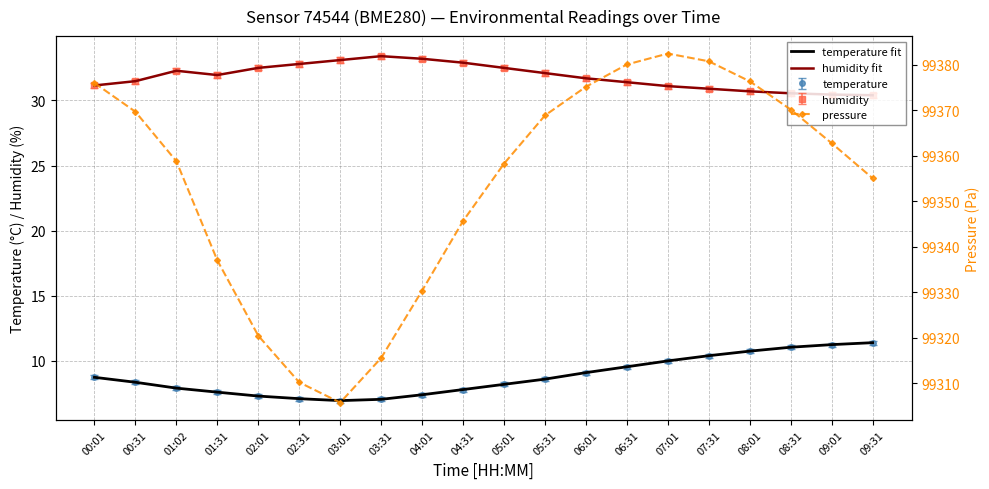

Reading left to right, transcribe all the data shown in this chart.

temperature fit: 00:01=8.7	00:31=8.4	01:02=7.9	01:31=7.6	02:01=7.3	02:31=7.1	03:01=7.0	03:31=7.0	04:01=7.4	04:31=7.8	05:01=8.2	05:31=8.6	06:01=9.1	06:31=9.6	07:01=10.0	07:31=10.4	08:01=10.8	08:31=11.1	09:01=11.2	09:31=11.4
humidity fit: 00:01=31.1	00:31=31.5	01:02=32.3	01:31=31.9	02:01=32.5	02:31=32.8	03:01=33.1	03:31=33.4	04:01=33.2	04:31=32.9	05:01=32.5	05:31=32.1	06:01=31.7	06:31=31.4	07:01=31.1	07:31=30.9	08:01=30.7	08:31=30.6	09:01=30.4	09:31=30.4
pressure: 00:01=99376.0	00:31=99369.7	01:02=99358.8	01:31=99337.1	02:01=99320.5	02:31=99310.2	03:01=99305.8	03:31=99315.6	04:01=99330.4	04:31=99345.7	05:01=99358.3	05:31=99368.9	06:01=99375.2	06:31=99380.1	07:01=99382.5	07:31=99380.8	08:01=99376.4	08:31=99370.2	09:01=99362.8	09:31=99355.1